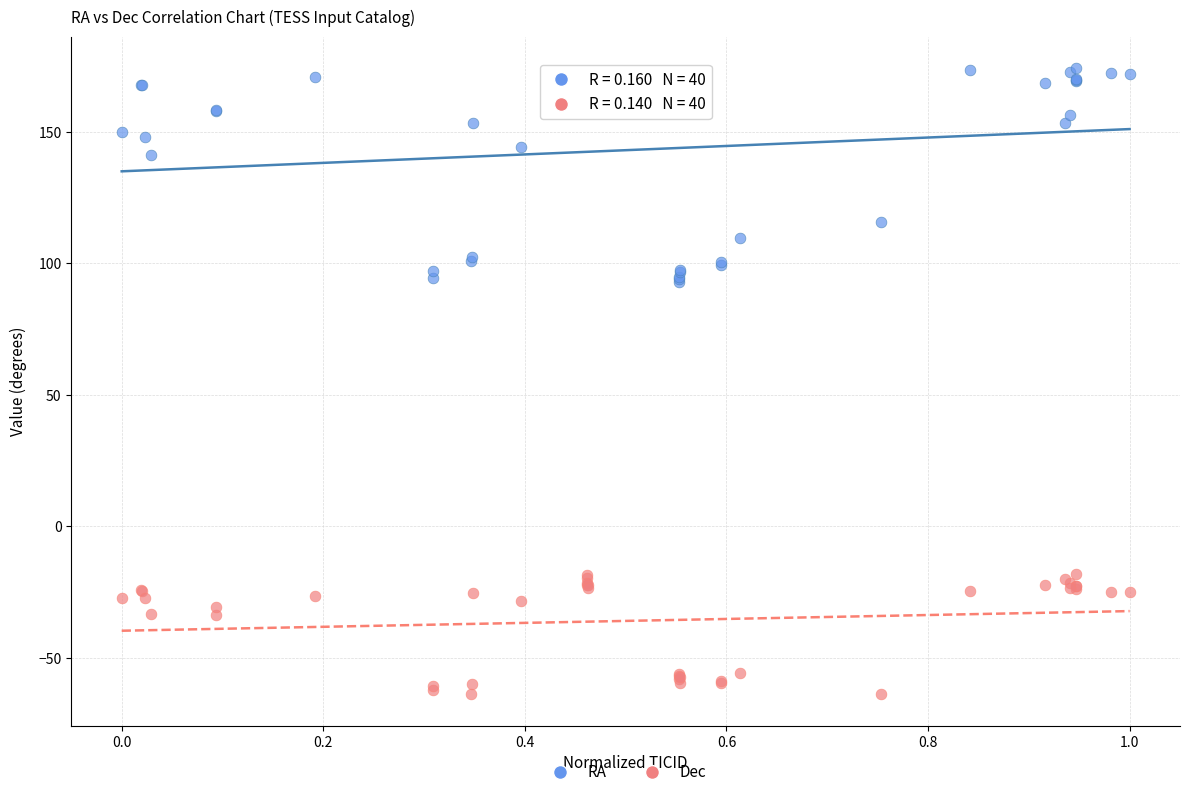

In the RA series, what Y value is closest to 133?

141.4